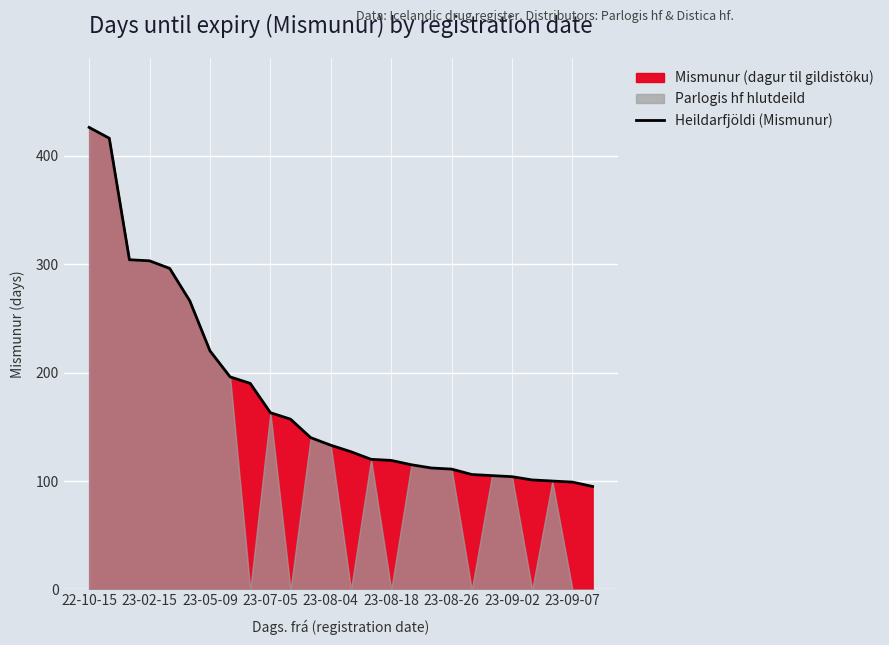

Does the chart display data point markers on the line(s)?

No